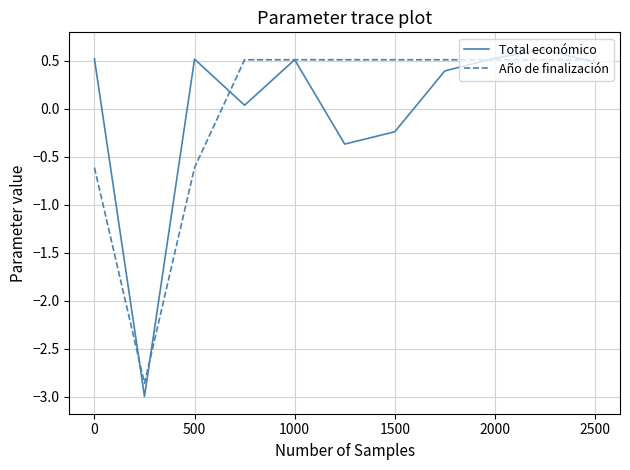

How many values in Año de finalización are above zero?

8